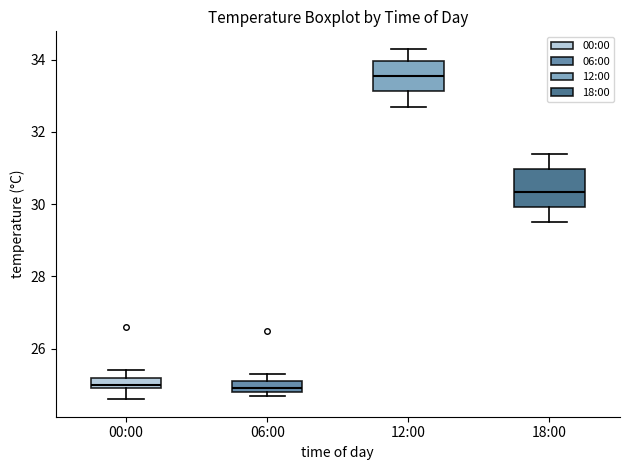

Comparing the boxes themselves (not the whiskers), which one is the tallest?

18:00